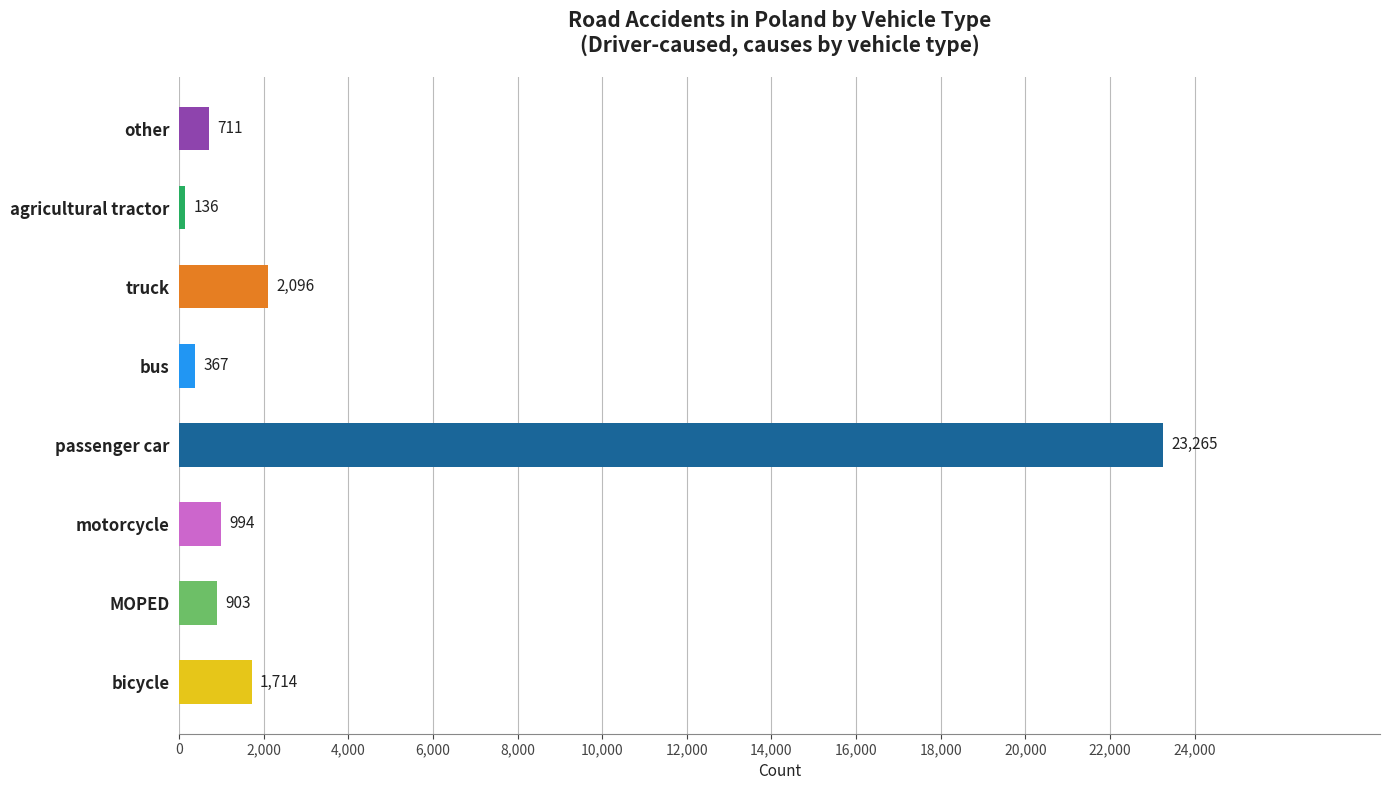

The chart shows a value of 711 at other. True or false?

True